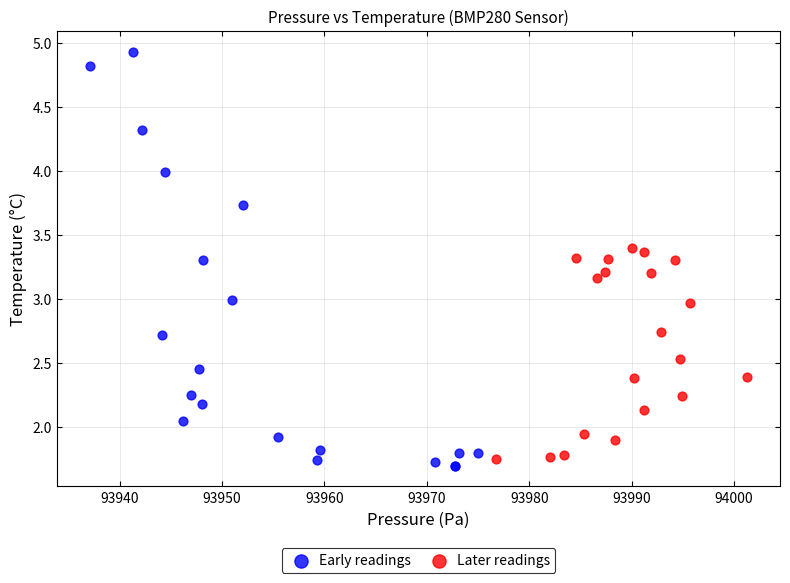

Which series has the widest spread of Y values?

Early readings